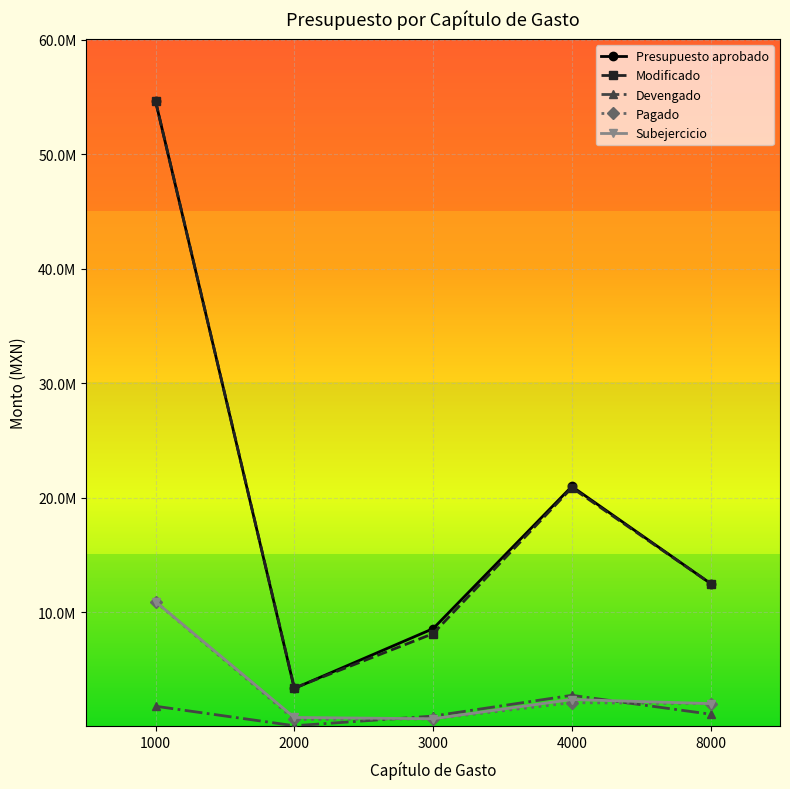

Is this an area chart (filled region under the line)?

No